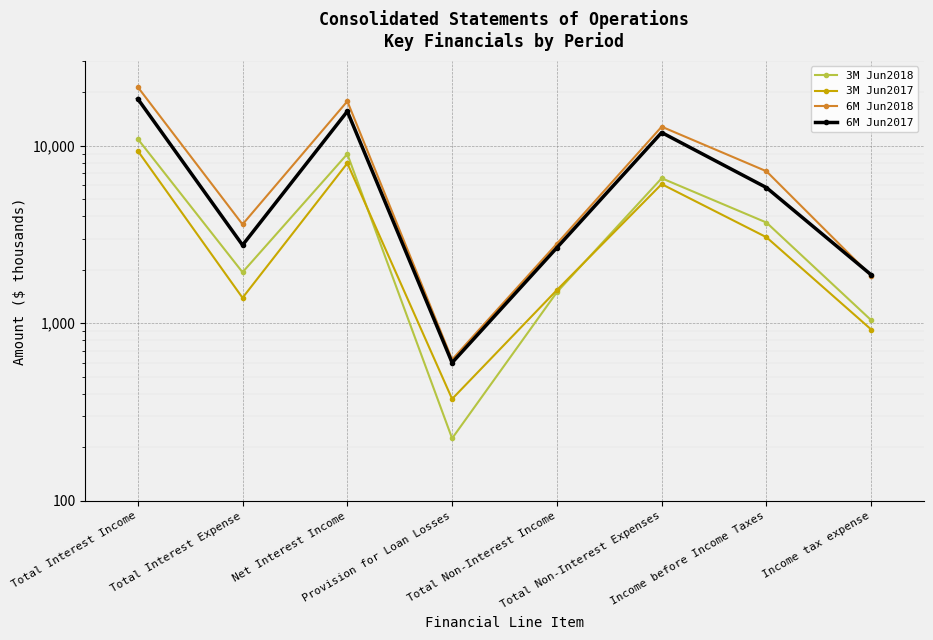

What is the spread (max minus min) of values at Total Non-Interest Income?

1310